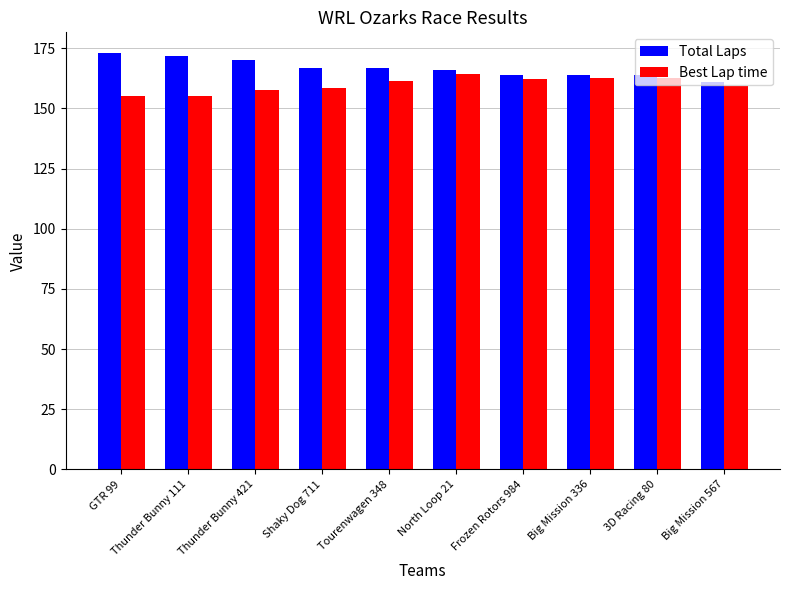

What is the total value across all series at GTR 99?

328.1